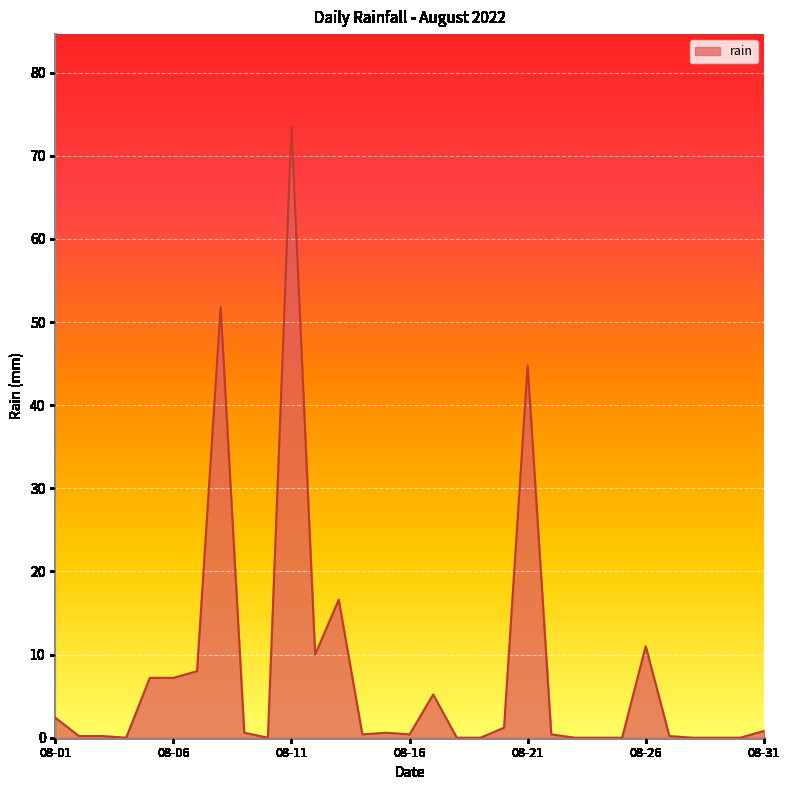

What is the greatest value displayed?

73.6